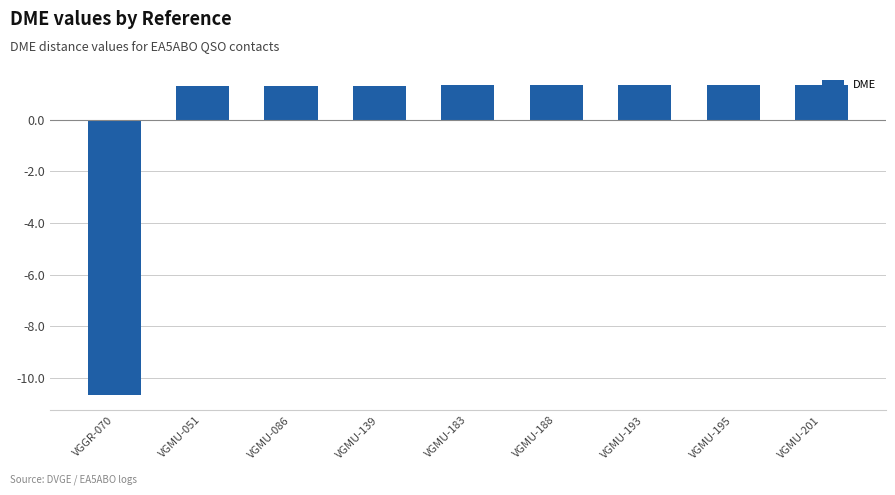

What is the sum of the values at VGMU-183 and VGMU-051?

2.7